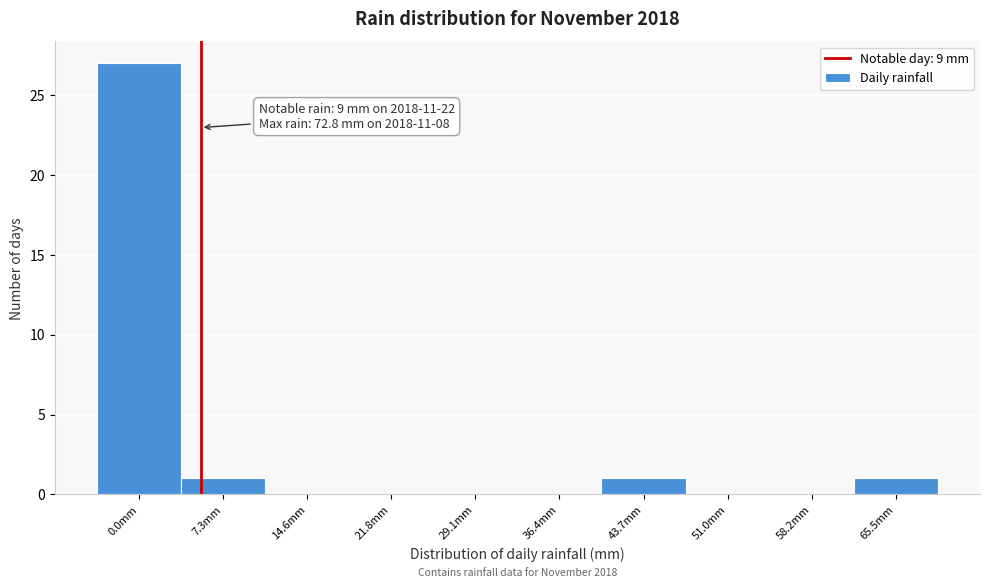

Reading left to right, what are all the values shown in this chart?

0.0mm=27	7.3mm=1	14.6mm=0	21.8mm=0	29.1mm=0	36.4mm=0	43.7mm=1	51.0mm=0	58.2mm=0	65.5mm=1